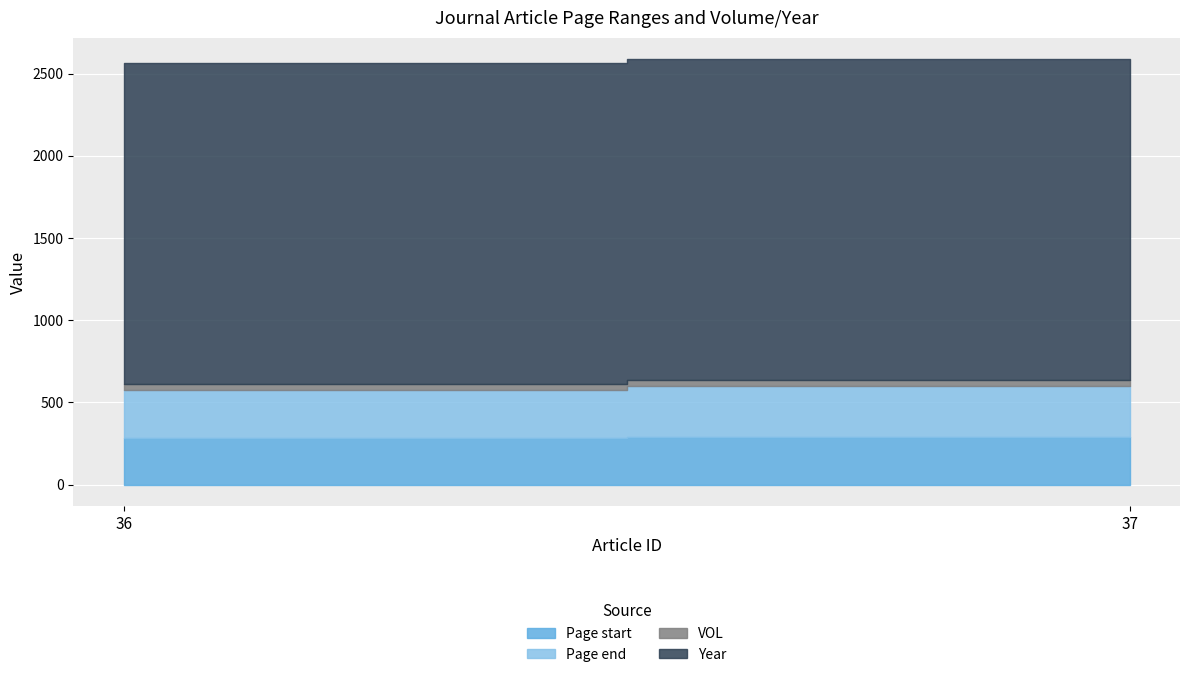

What is the maximum value for Page start?

291